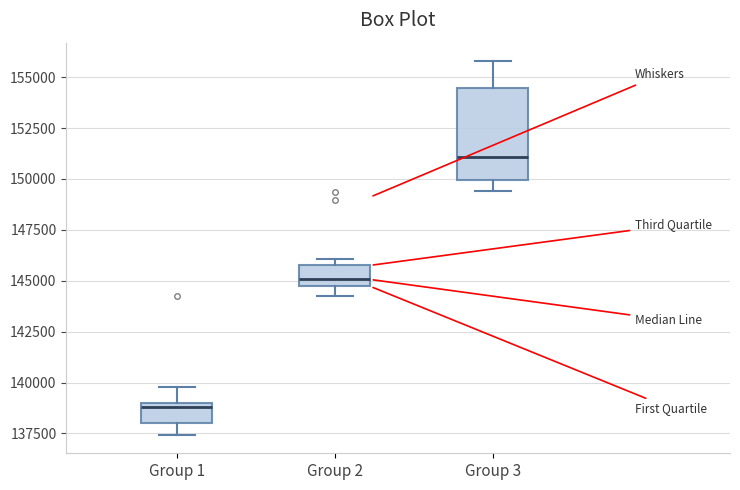

Where is the upper edge of the box for Group 2 on the y-axis? The values are not printed on the chart, so give them approximately, as read against the axis.

146000